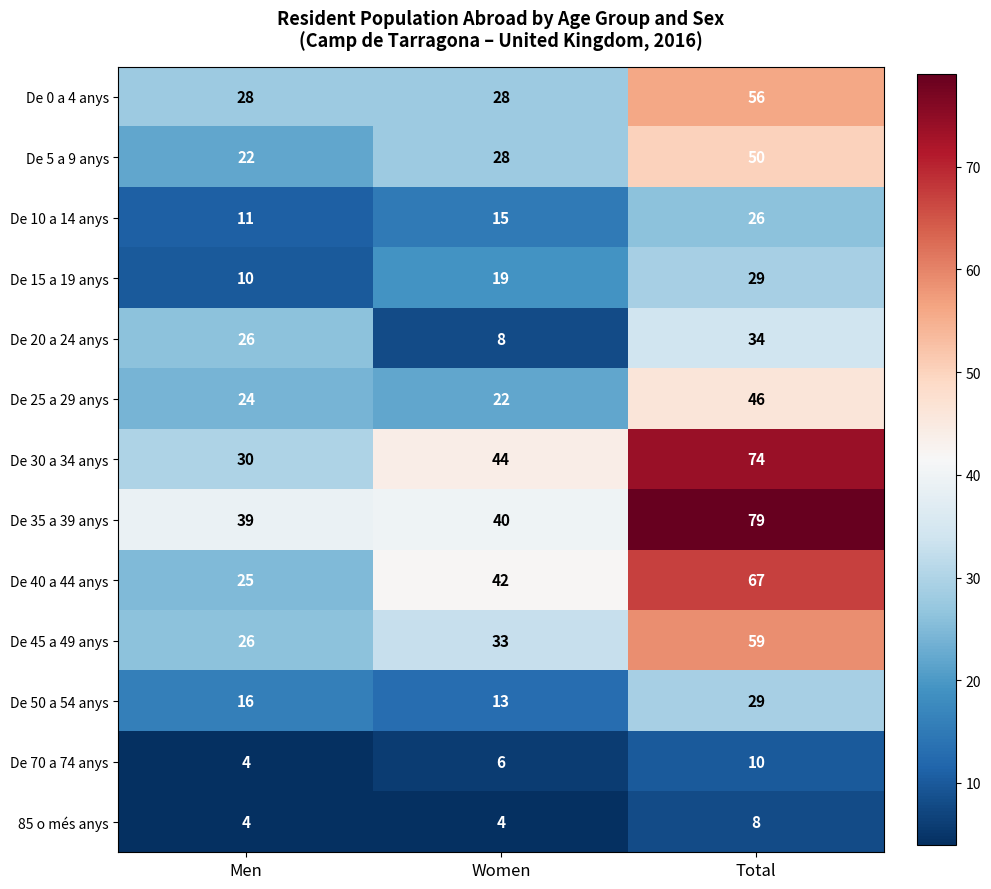

Is the value of De 5 a 9 anys at Women greater than the value of De 40 a 44 anys at Women?

No